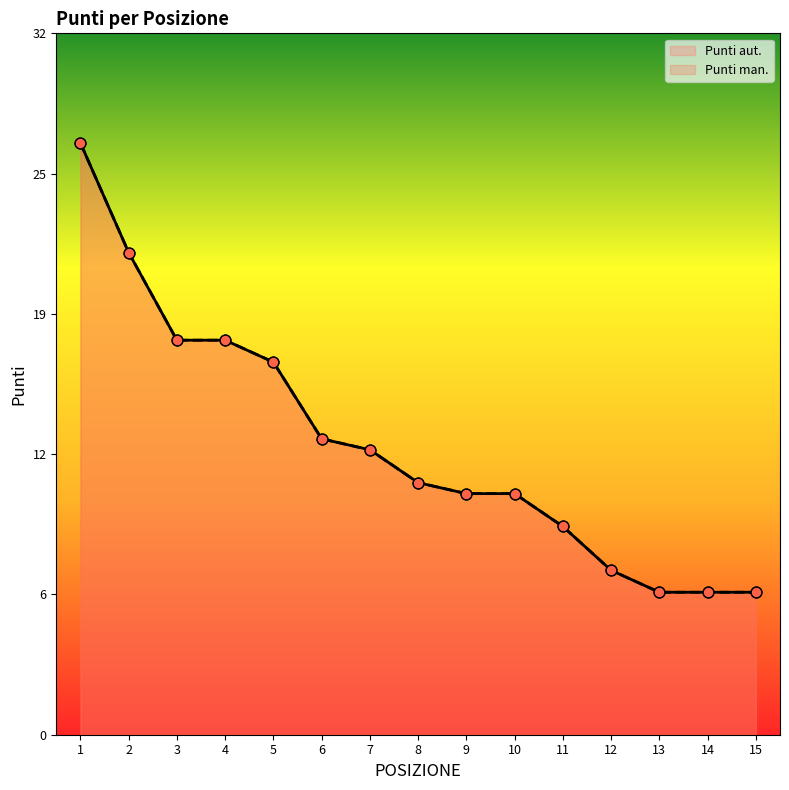

At how many categories does at least one series exceed 25?

1